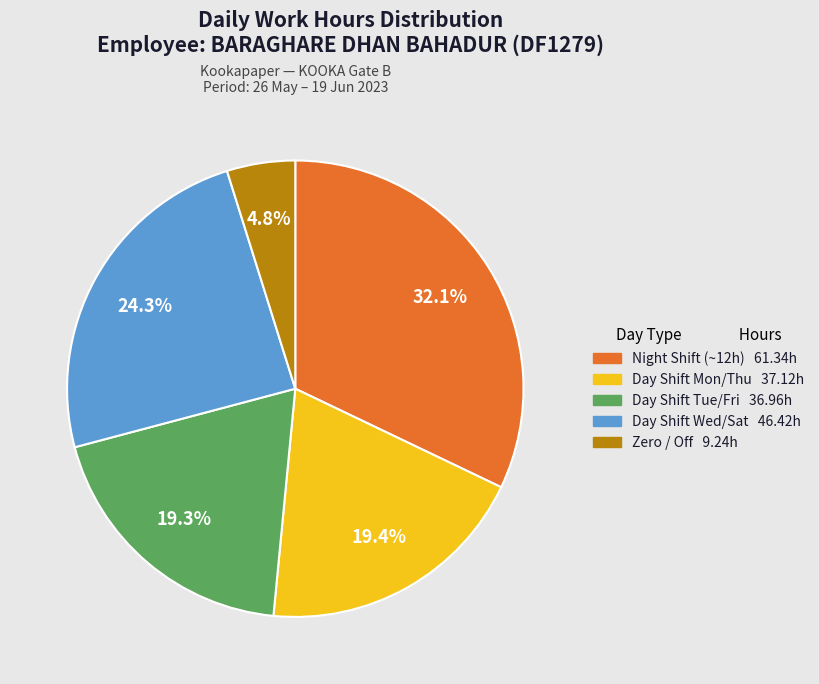

Does any single category account for the majority?

No